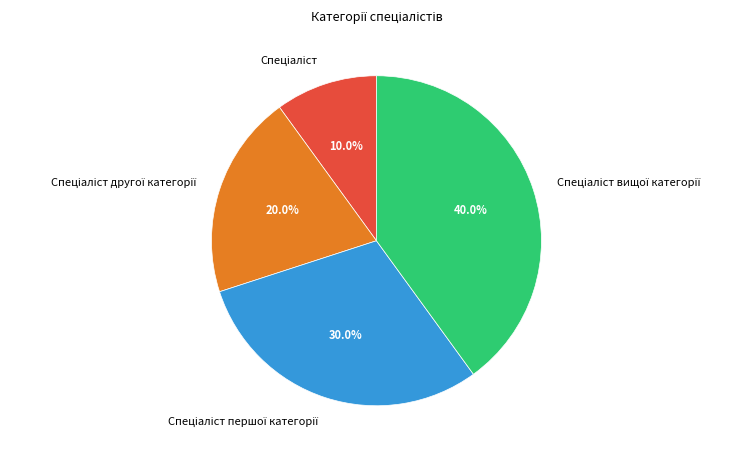

Is there any slice that represents more than half of the pie?

No